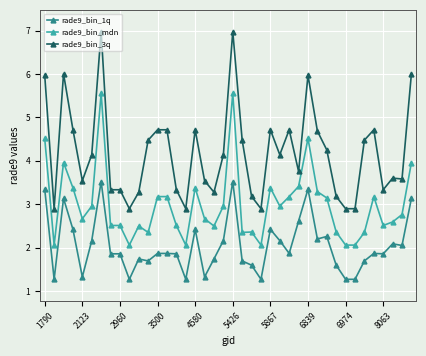

Count the number of data series in this chart.

3